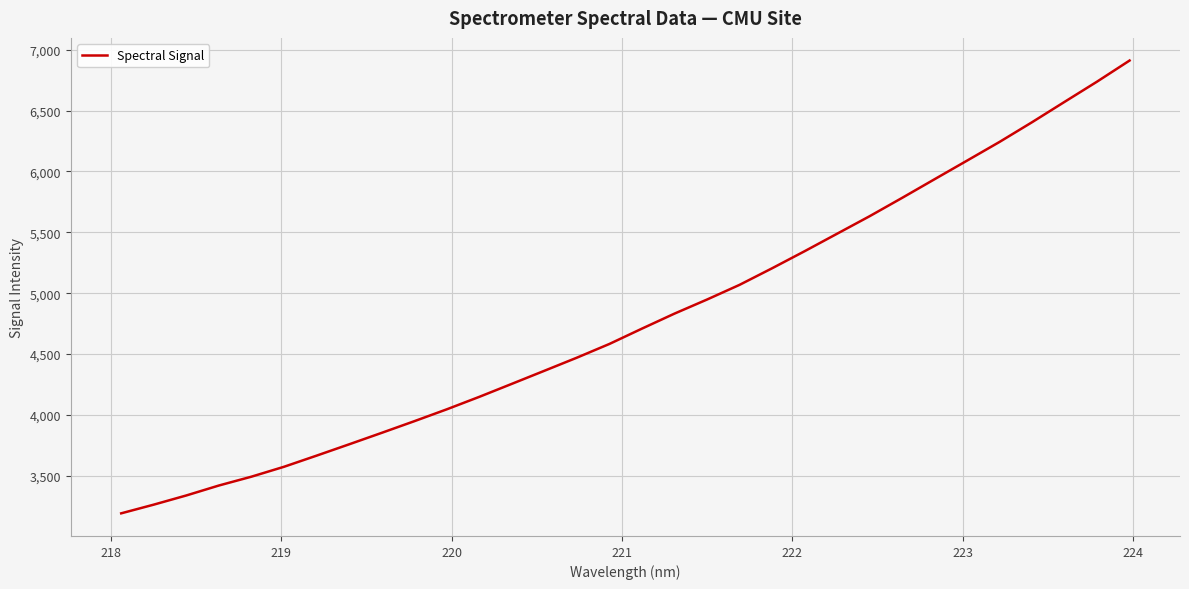

What is the minimum value shown in the chart?

3191.8